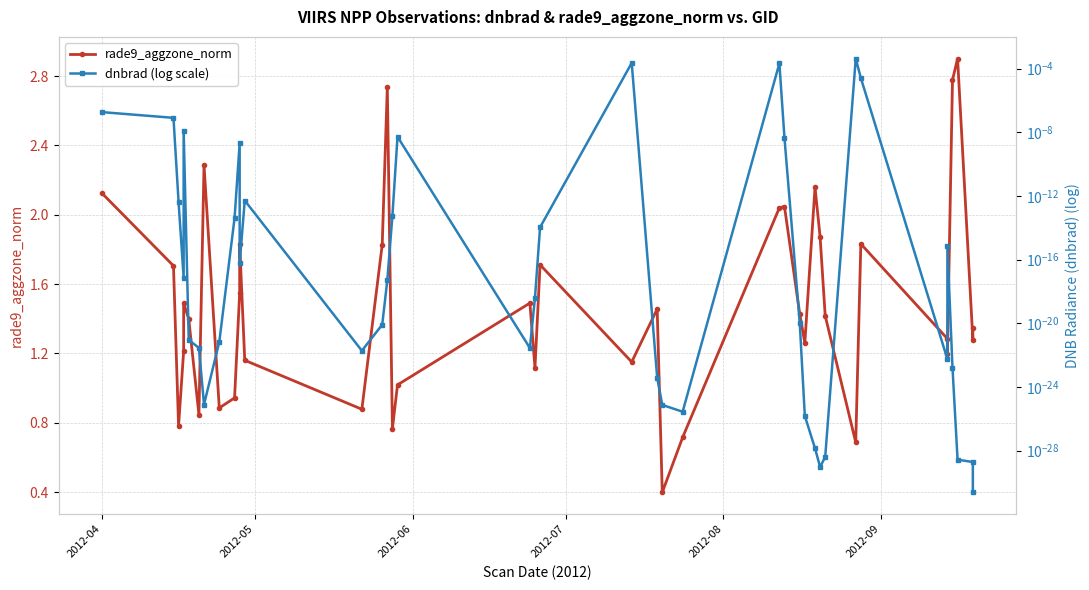

Does the chart display data point markers on the line(s)?

Yes